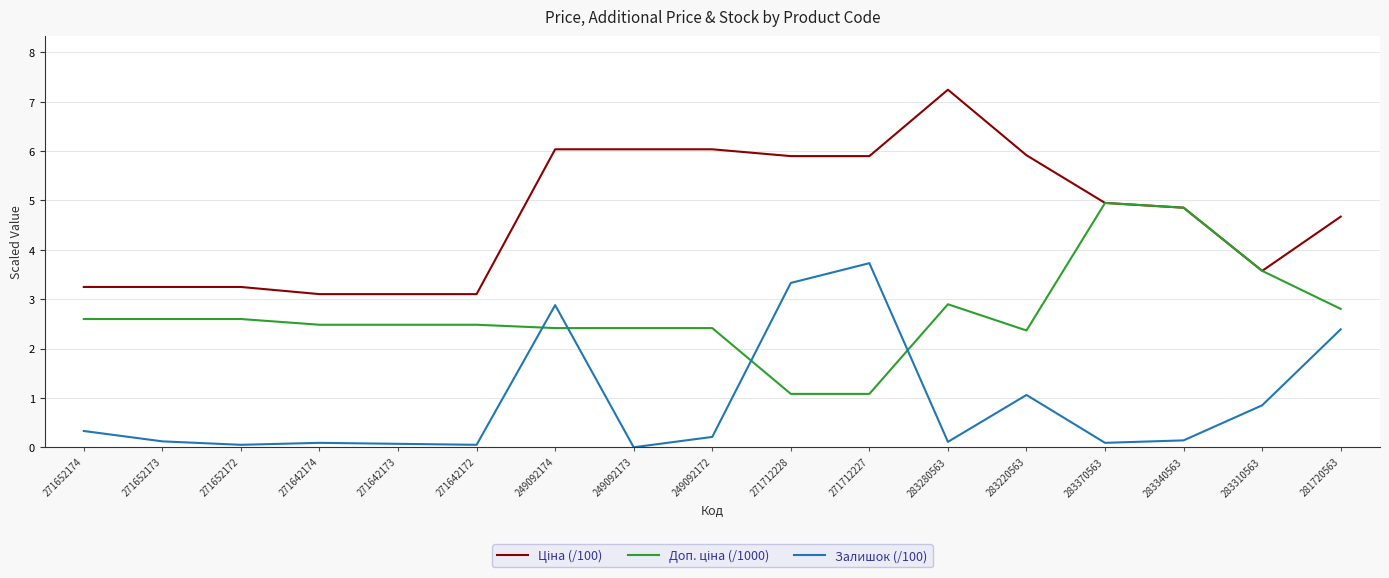

Where is Залишок (/100) nearest to the value 1?

283220563